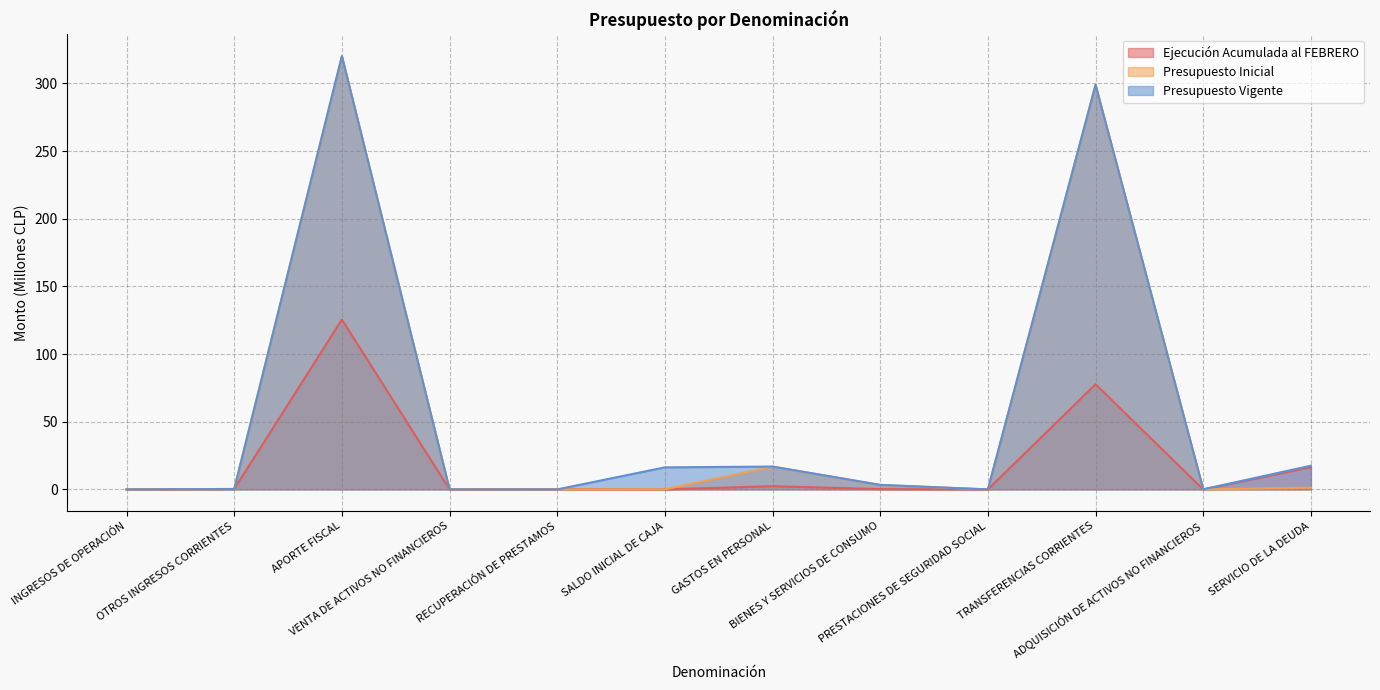

True or false: Presupuesto Vigente has more than 1 points higher than both neighbors.

True